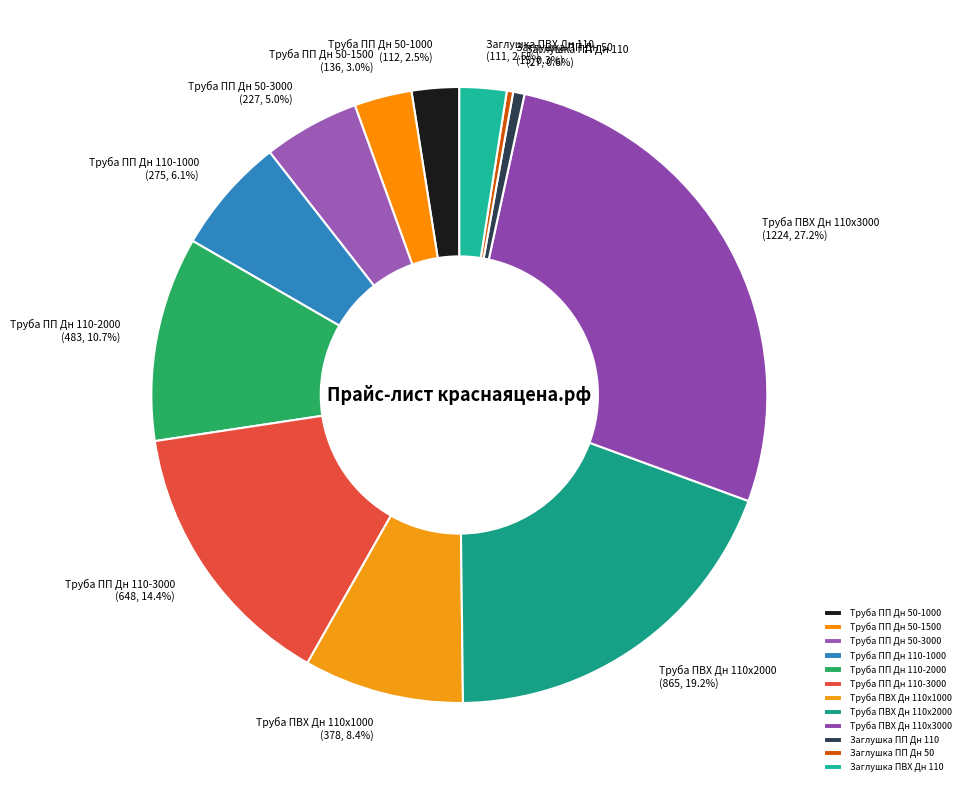

Is it true that Труба ПП Дн 50-3000 is 18% of the pie?

False